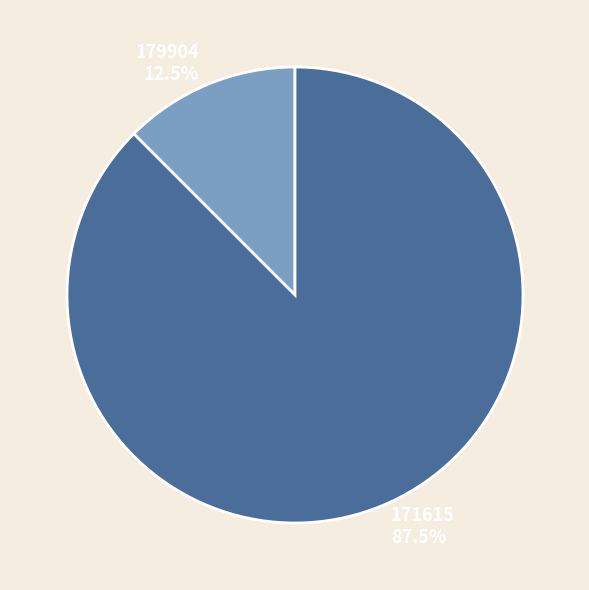

Does any single category account for the majority?

Yes